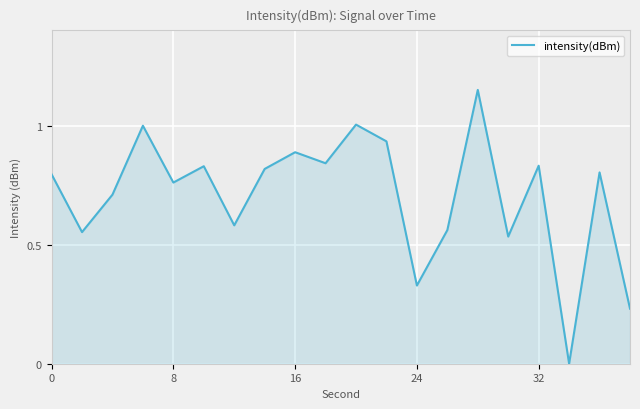

How many lines are shown in the chart?

1